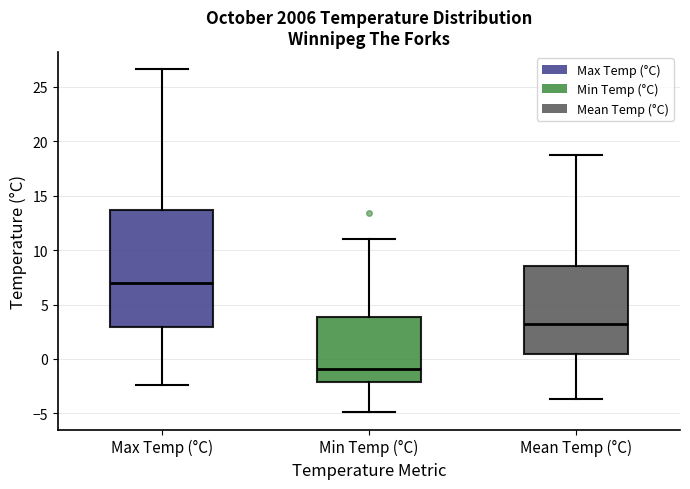

Which box has the highest median line?

Max Temp (°C)